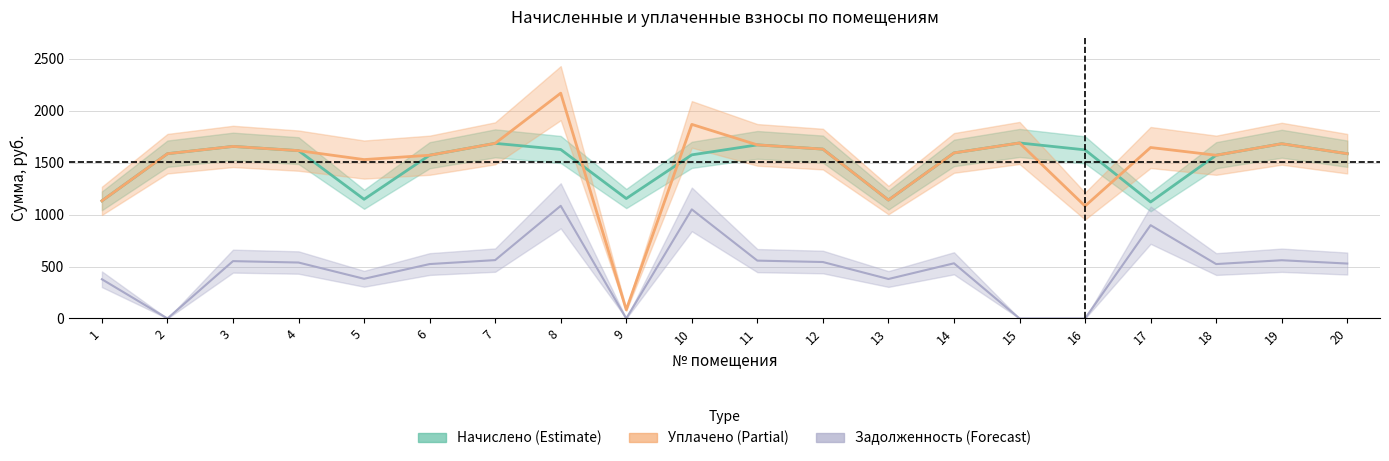

Is it true that задолженность equals 907.7 at 7?

False